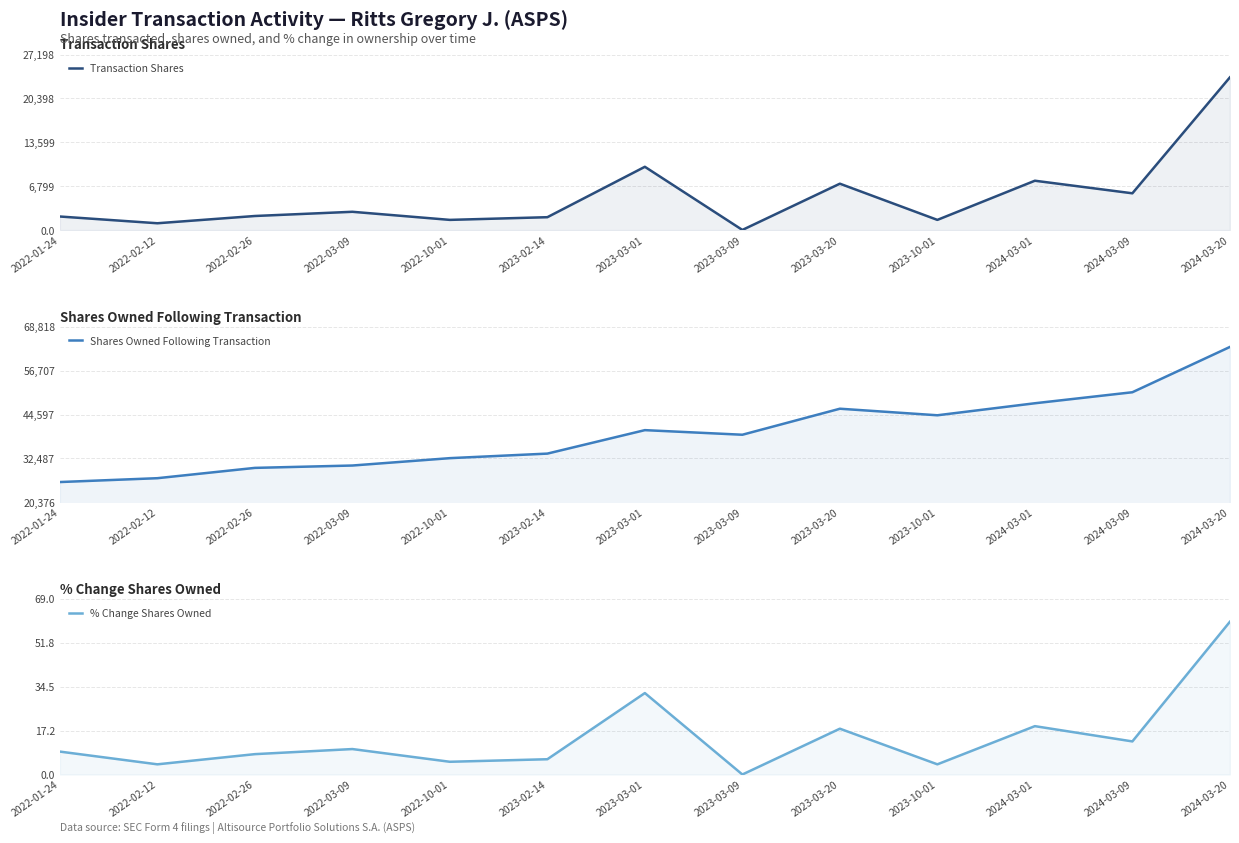

What are all the series names shown in the legend?

Transaction Shares, Shares Owned Following Transaction, % Change Shares Owned